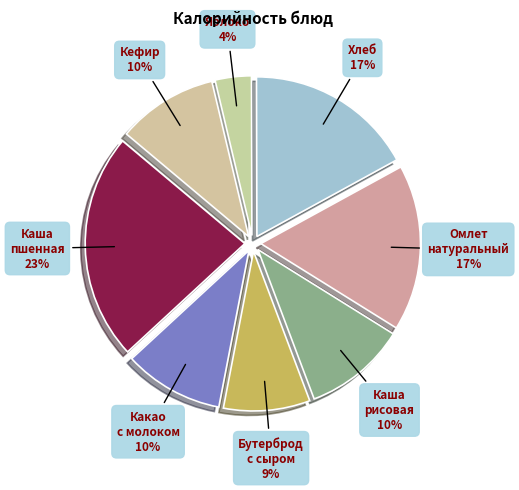

Do Омлет натуральный 17% and Каша рисовая 10% together represent more than half of the pie?

No